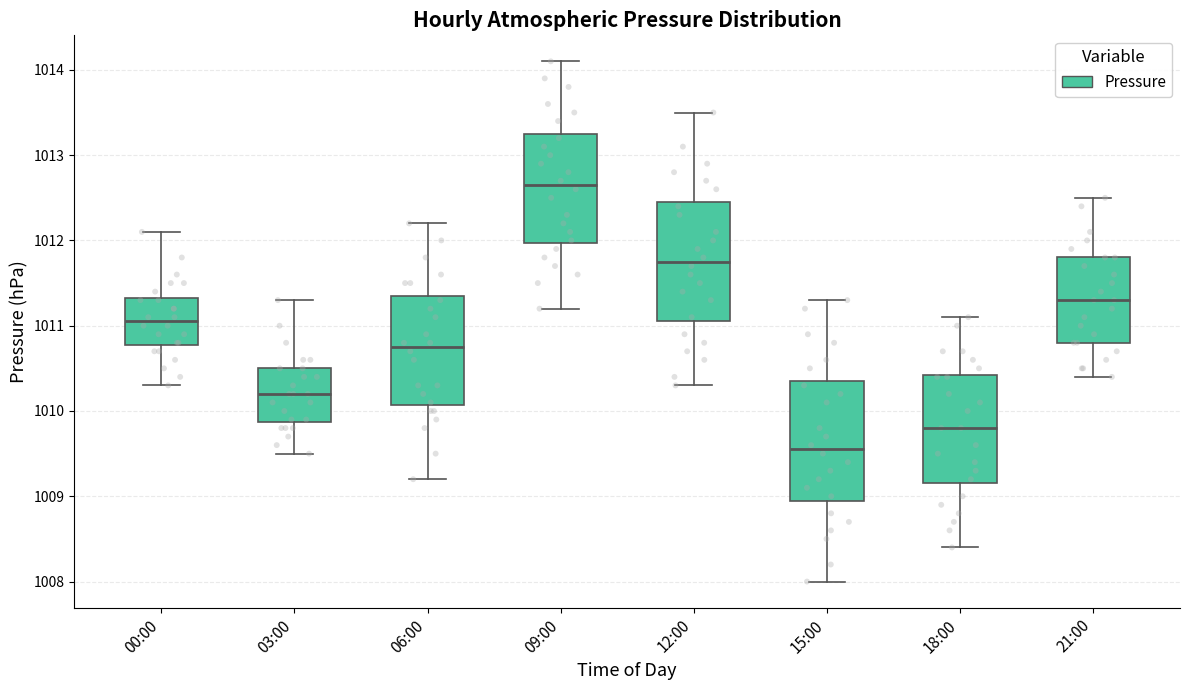

Reading left to right, transcribe this box plot: for each box, give where its median line is, the range the box spans, and where its two whiskers end, as read against the y-axis. The values are not printed on the chart, so give them approximately, as read against the axis.

00:00: median 1011.1, box 1010.8 to 1011.3, whiskers 1010.3 to 1012.1
03:00: median 1010.2, box 1009.9 to 1010.5, whiskers 1009.5 to 1011.3
06:00: median 1010.8, box 1010.1 to 1011.4, whiskers 1009.2 to 1012.2
09:00: median 1012.7, box 1012.0 to 1013.3, whiskers 1011.2 to 1014.1
12:00: median 1011.8, box 1011.1 to 1012.5, whiskers 1010.3 to 1013.5
15:00: median 1009.6, box 1009.0 to 1010.4, whiskers 1008.0 to 1011.3
18:00: median 1009.8, box 1009.2 to 1010.4, whiskers 1008.4 to 1011.1
21:00: median 1011.3, box 1010.8 to 1011.8, whiskers 1010.4 to 1012.5